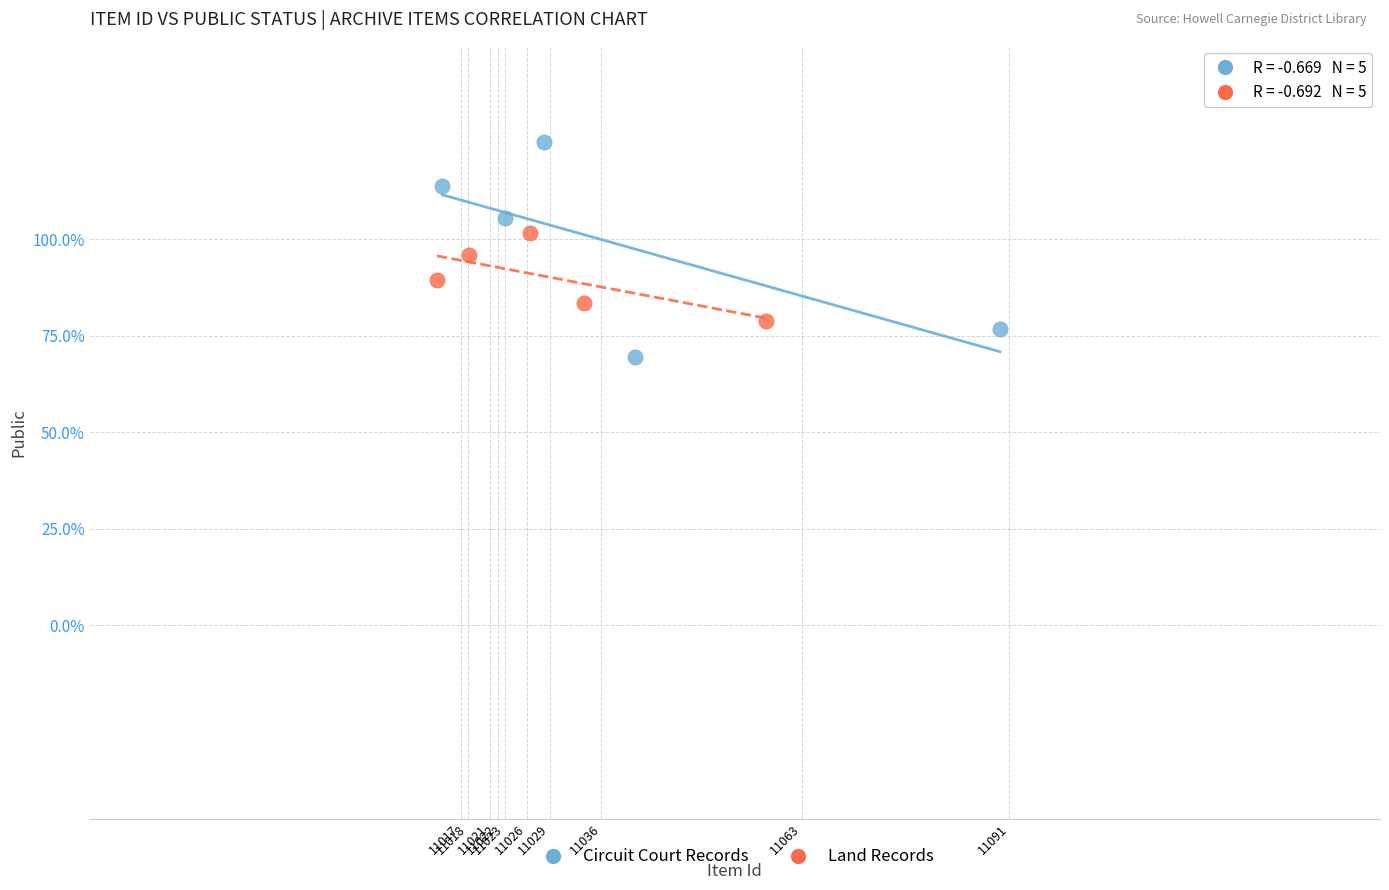

Which series reaches the maximum Y coordinate?

Circuit Court Records